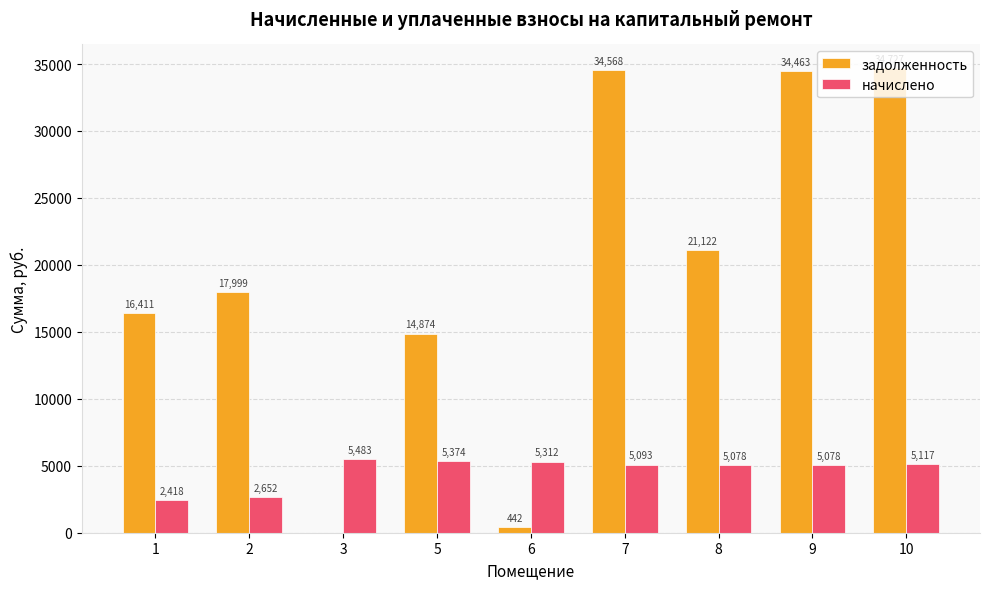

Which series has the largest total across all categories?

задолженность